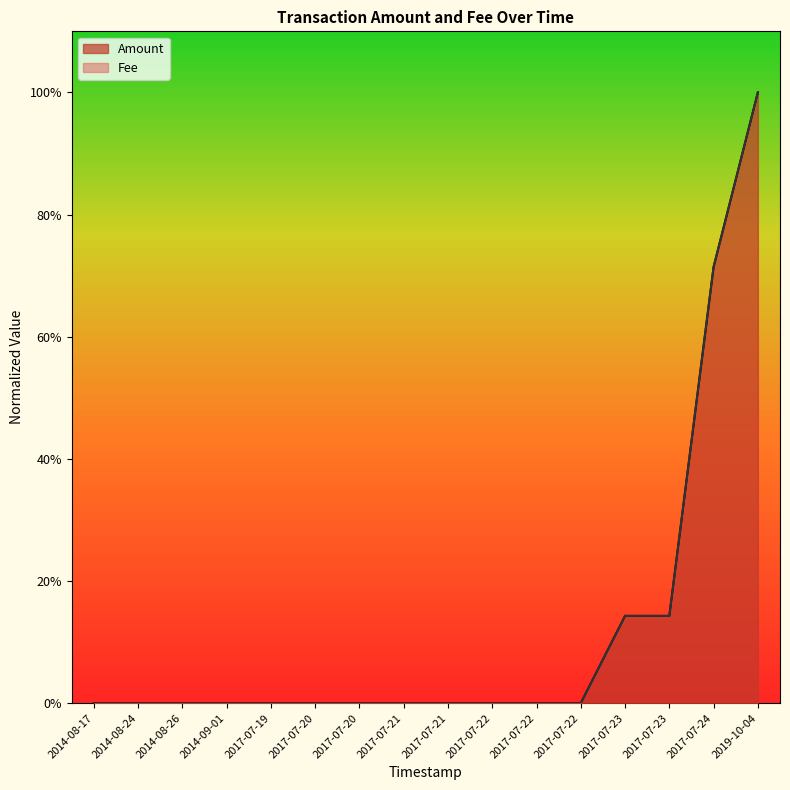

At which category does the chart reach its peak across all series?

2019-10-04